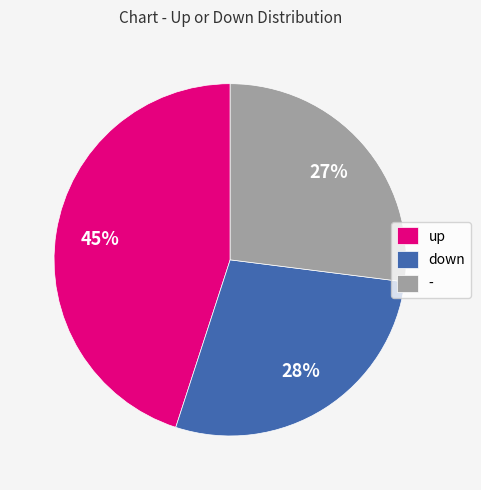

Which slice is the smallest?

-